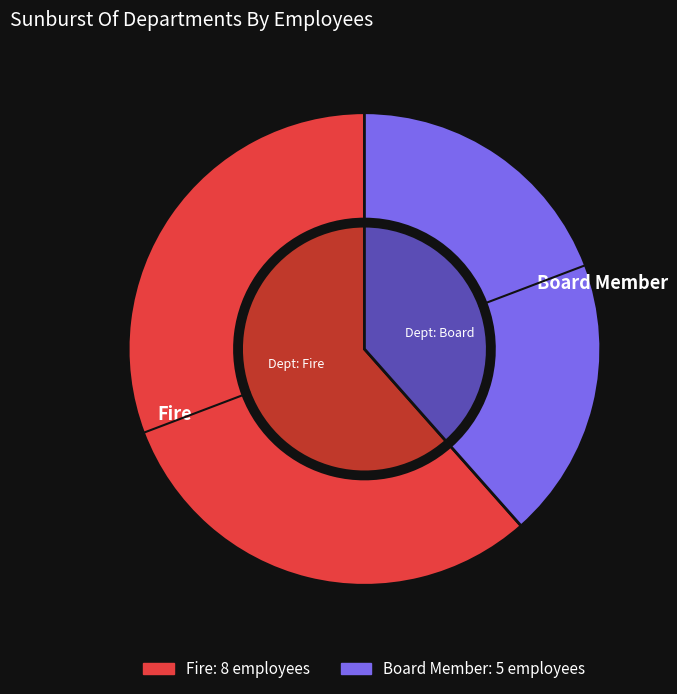

To the nearest percent, what is the difference between the Board Member and Fire slice percentages?

23%